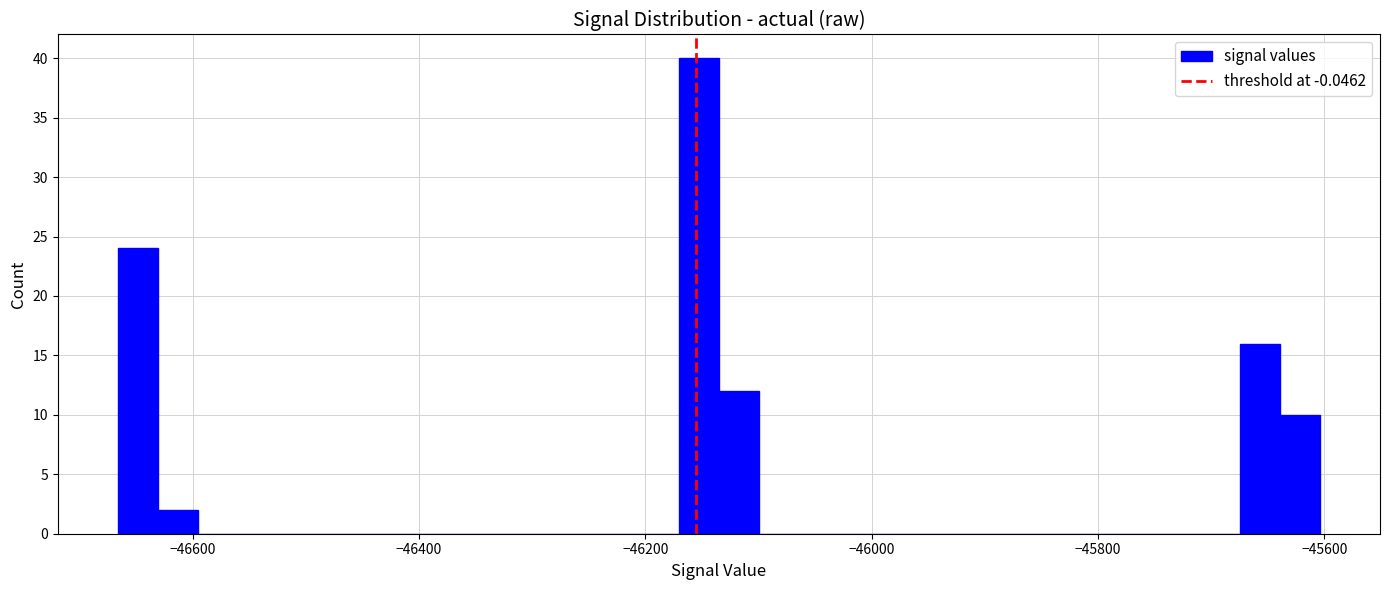

Around what value on the x-axis is the tallest bar? Give the approximate position of its centre, as read against the axis.

-46160